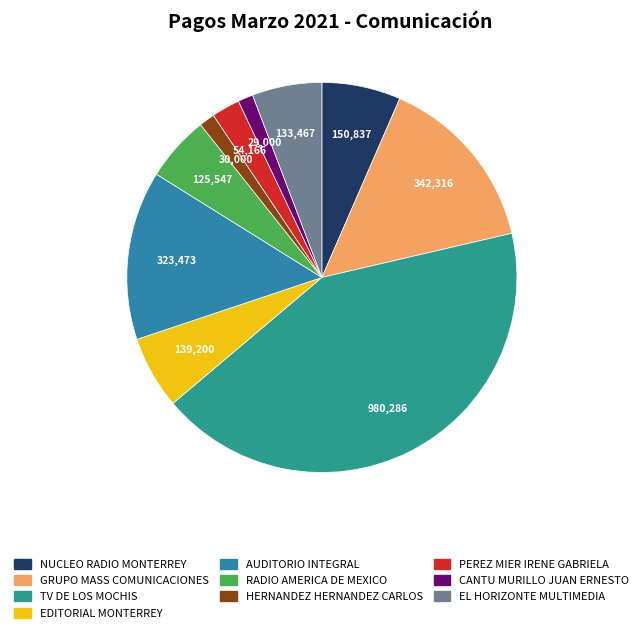

Which slice is the largest?

TV DE LOS MOCHIS